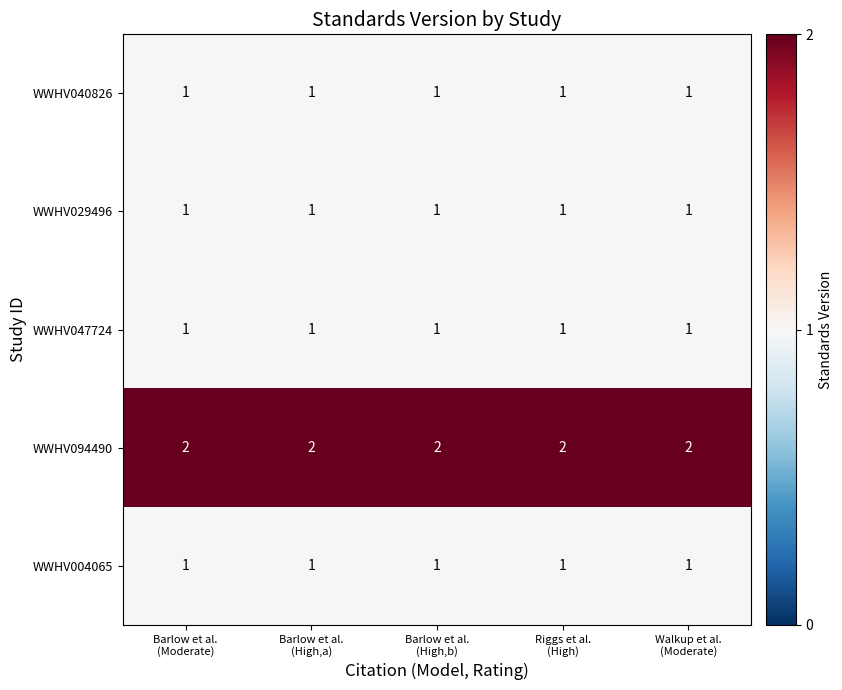

What is the difference between the highest and lowest values at Barlow et al.
(High,b)?

1